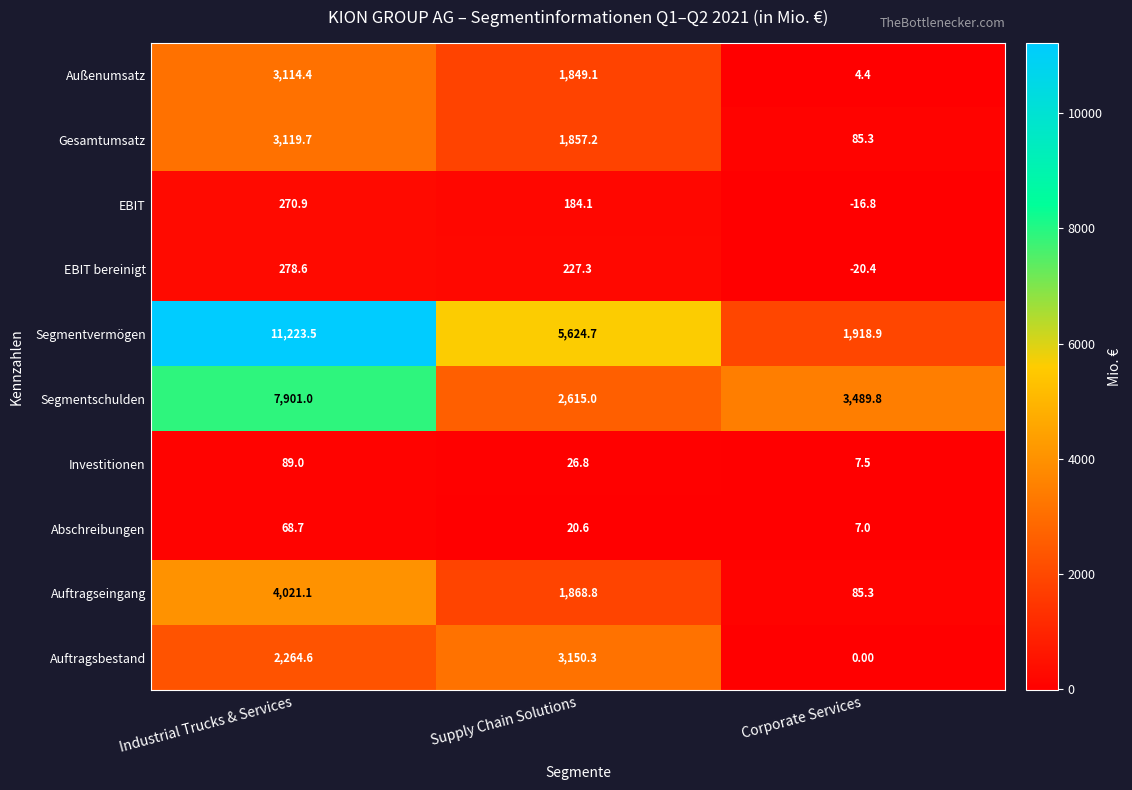

Which category has the highest value across all series?

Industrial Trucks & Services